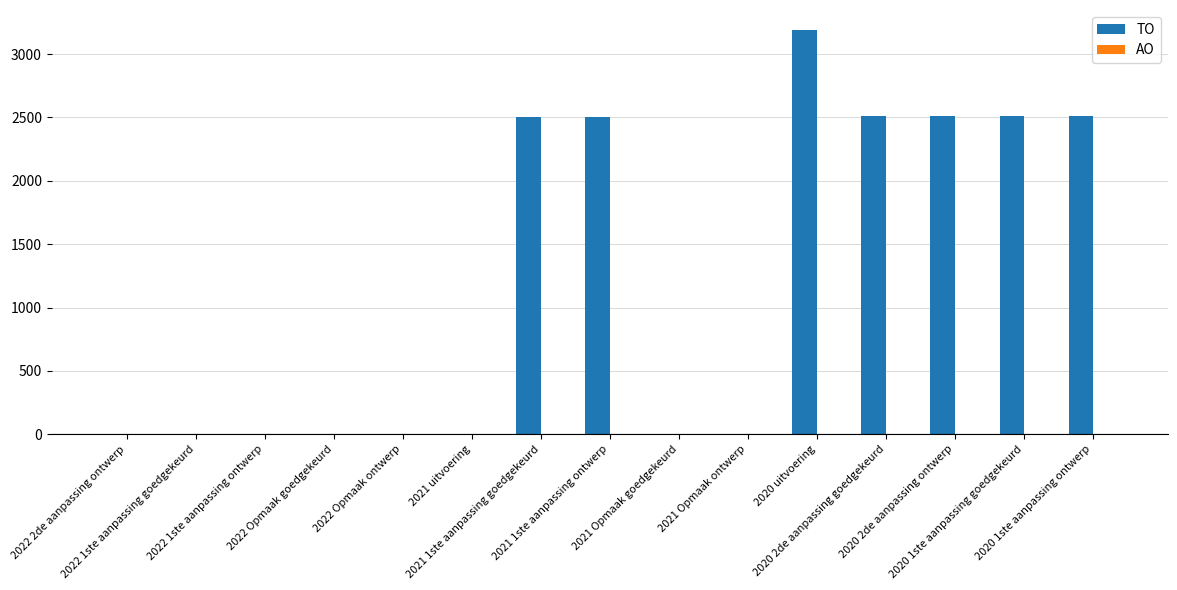

What is the sum of all values?

18249